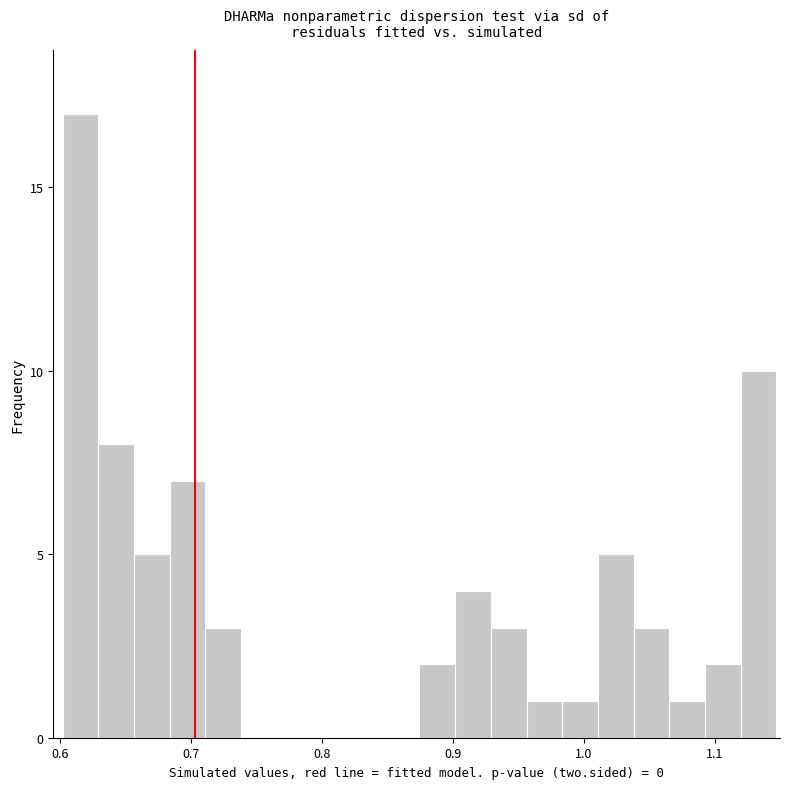

Read against the x-axis, roughly where is the centre of the tallest bar?

0.62